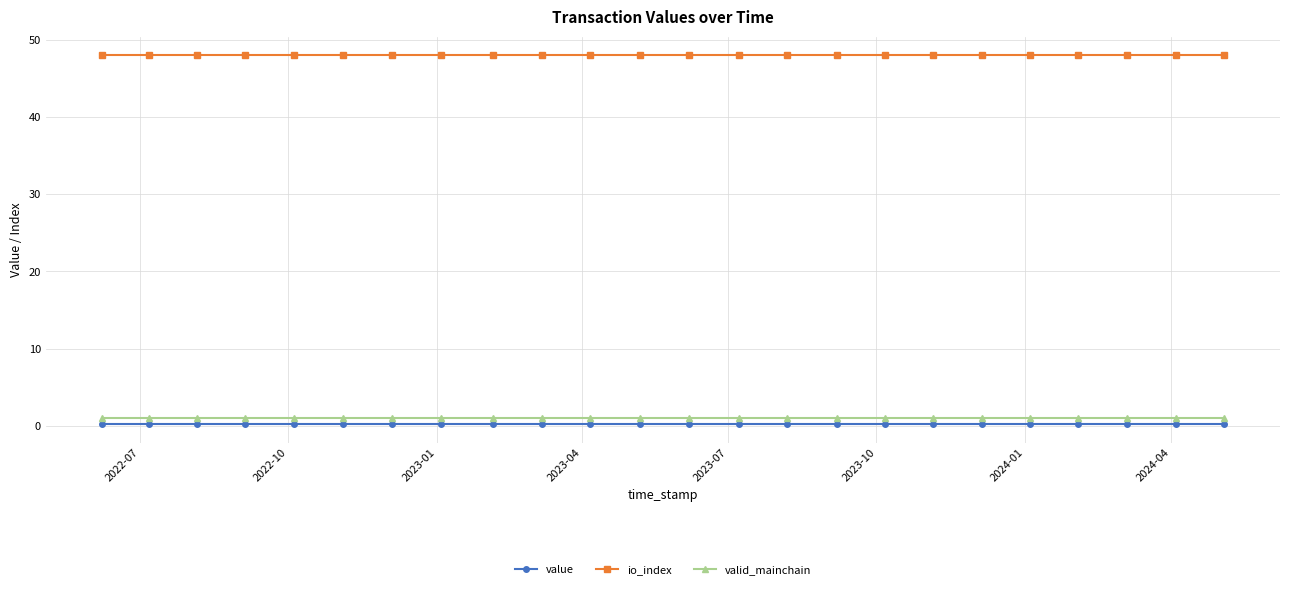

True or false: io_index and valid_mainchain intersect in this chart.

False